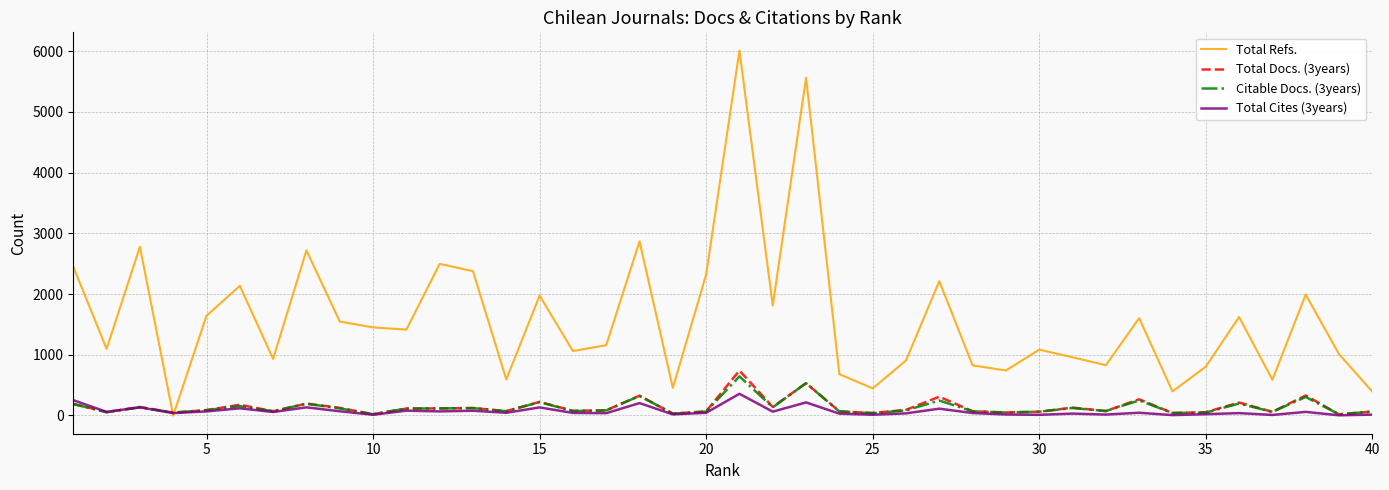

Which series has the largest range (max minus min)?

Total Refs.